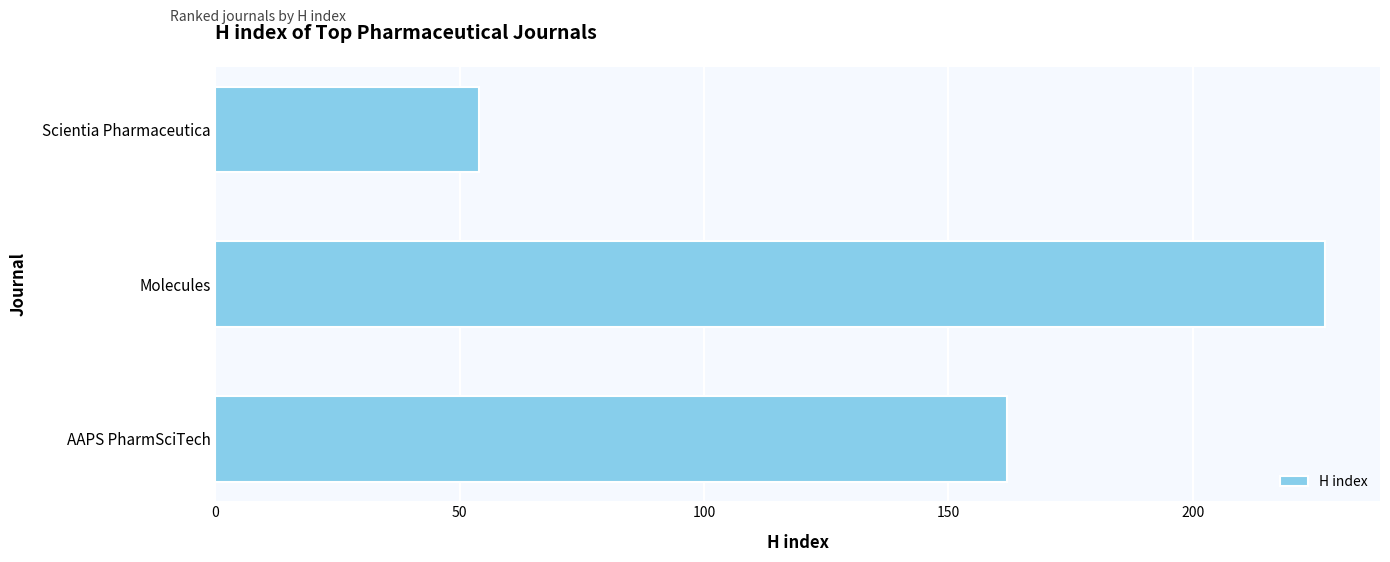

True or false: the data shows 54 at Scientia Pharmaceutica.

True